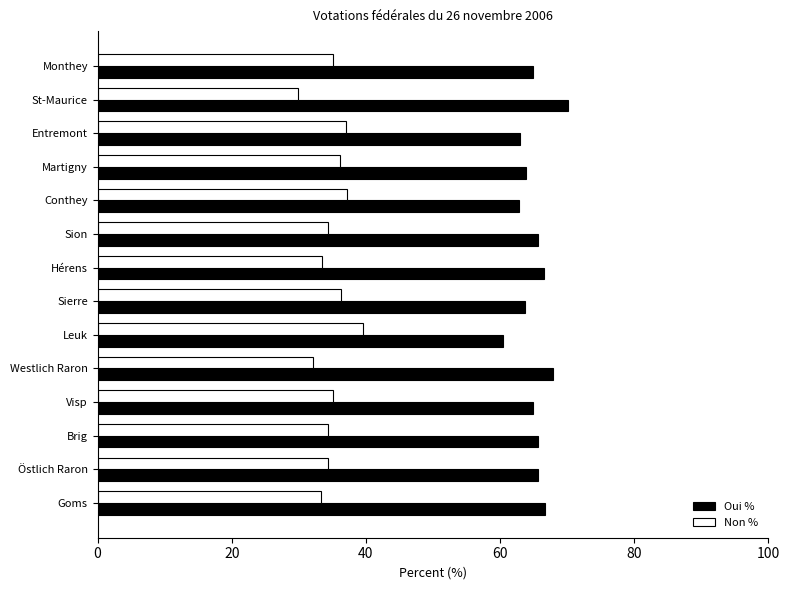

What is the difference between the highest and lowest values at Sierre?

27.4